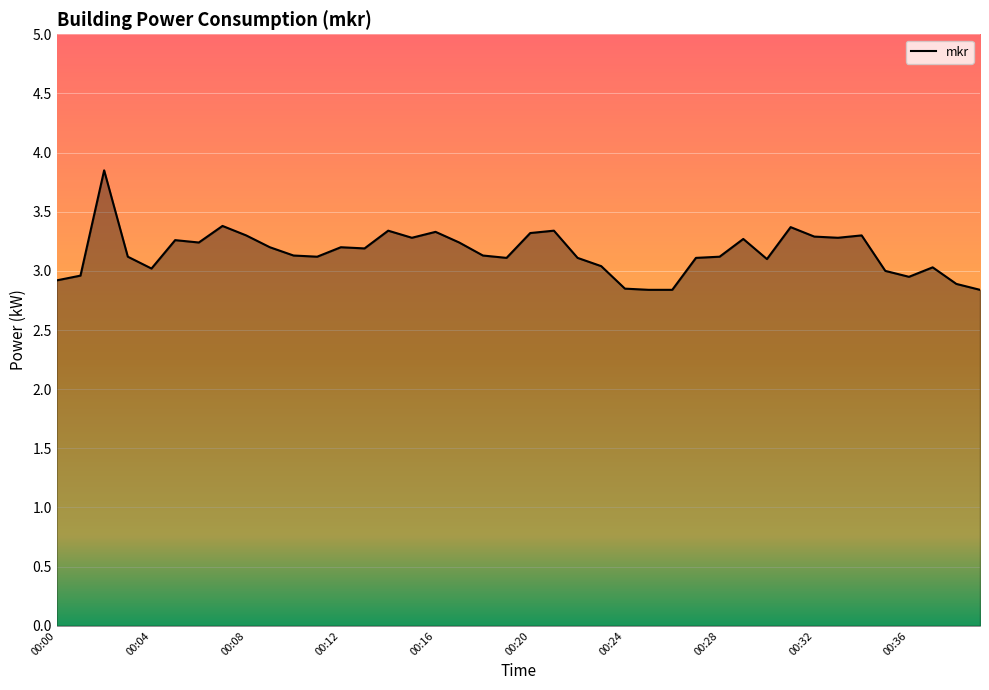

What is the smallest value displayed?

2.8